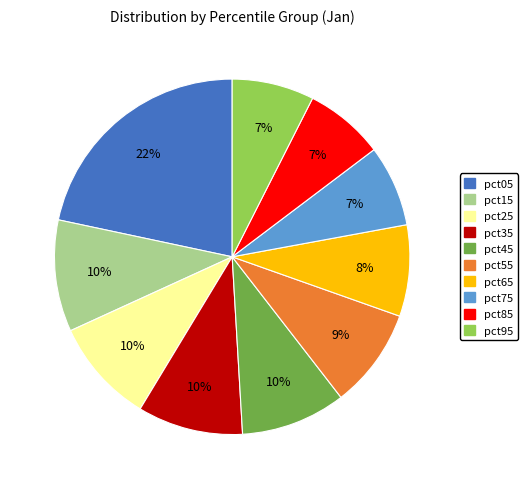

To the nearest percent, what portion does pct15 represent?

10%